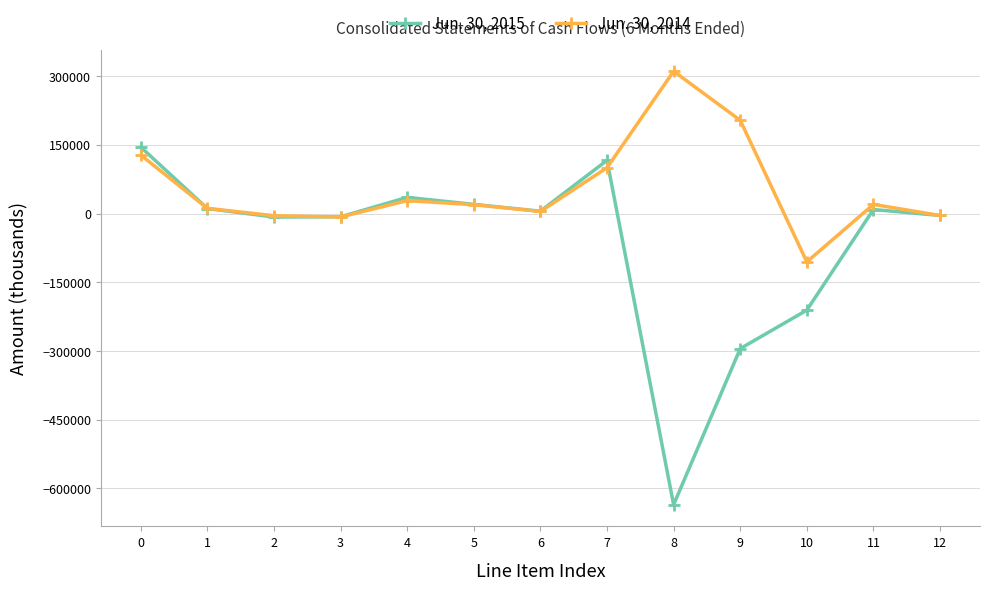

What is the minimum value shown in the chart?

-635556